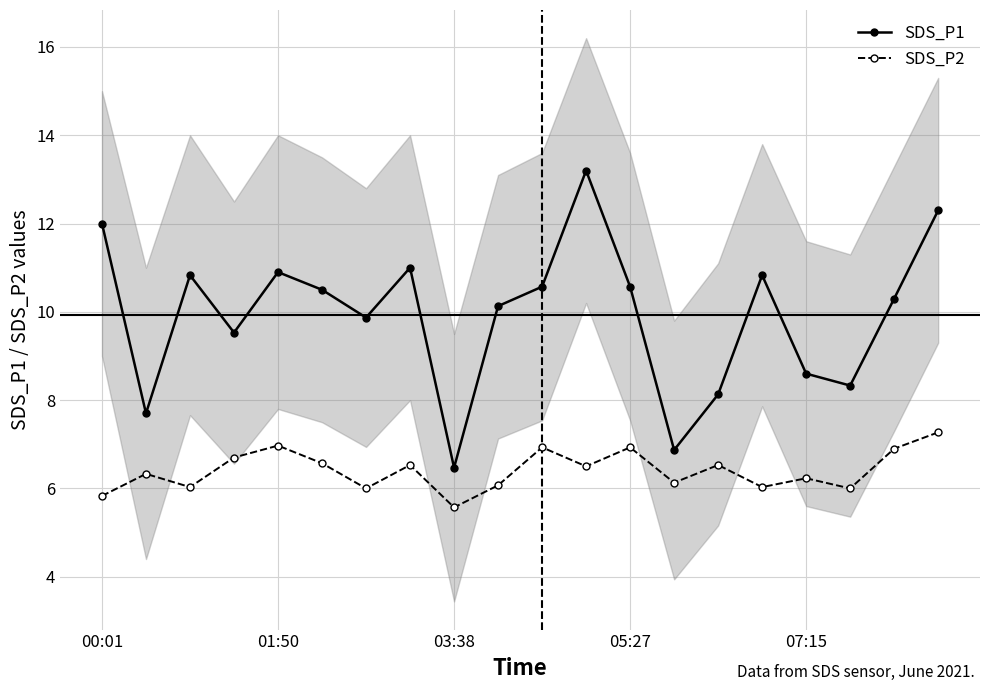

Does the chart display data point markers on the line(s)?

Yes